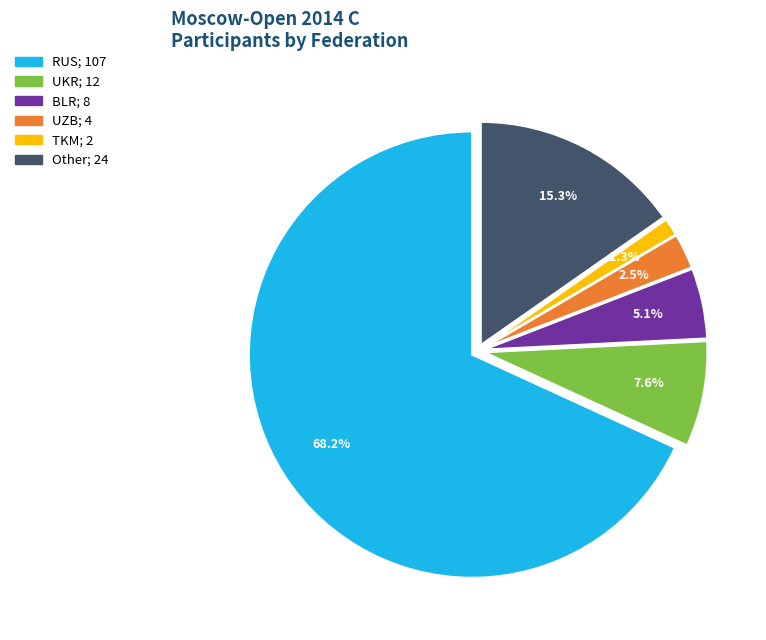

Combined, what portion of the pie is Other and BLR?

20.4%